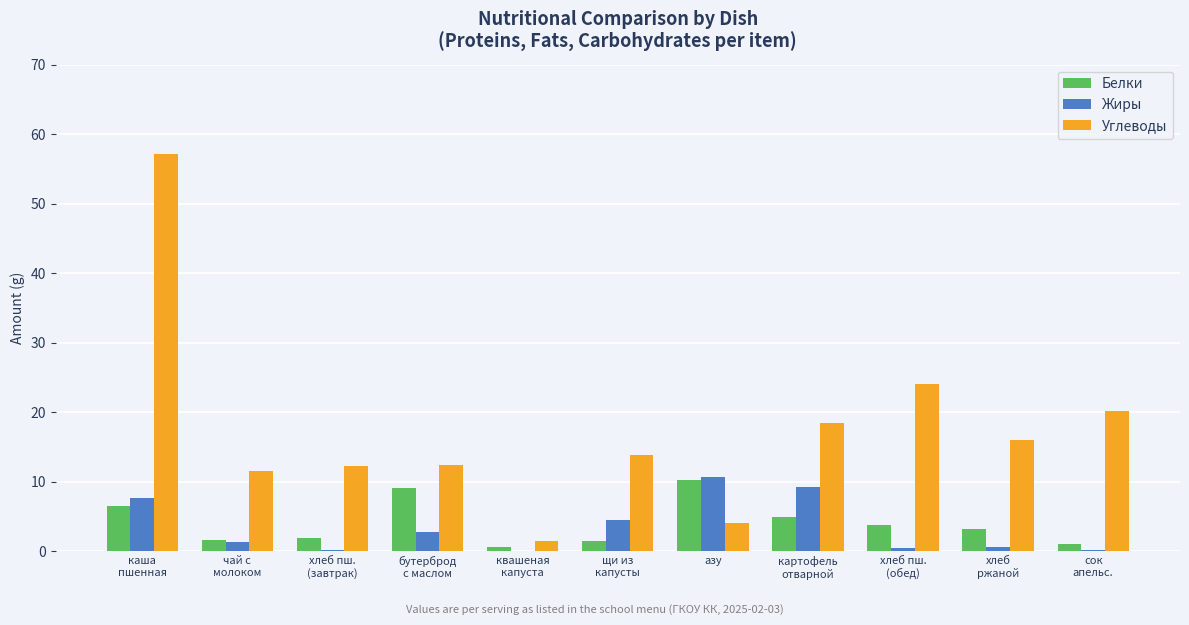

At which label does Белки reach its peak?

азу